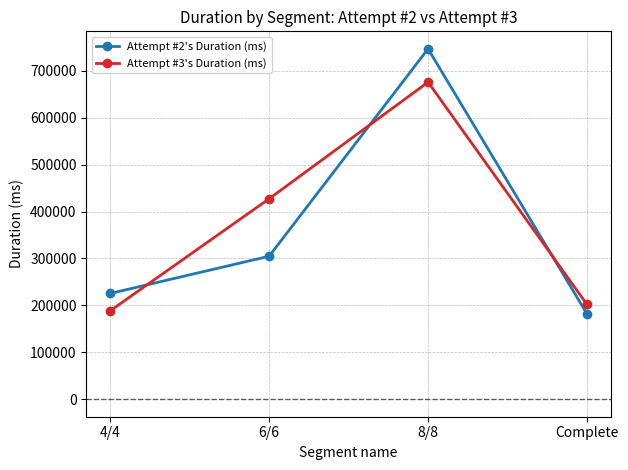

Does the chart have visible grid lines?

Yes